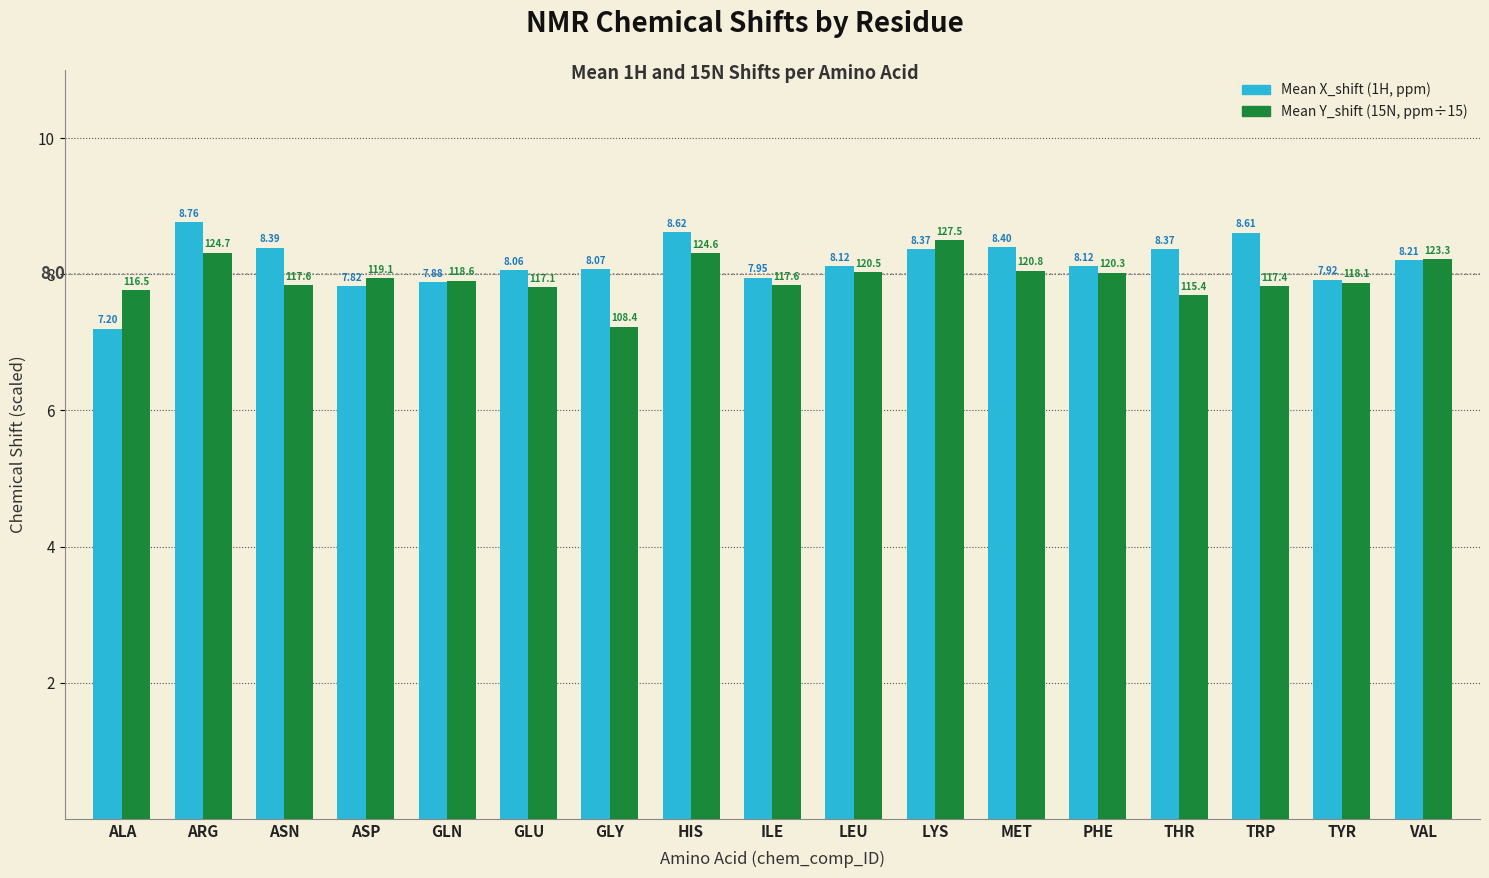

What is the lowest value of the Mean X_shift (1H, ppm) series?

7.2